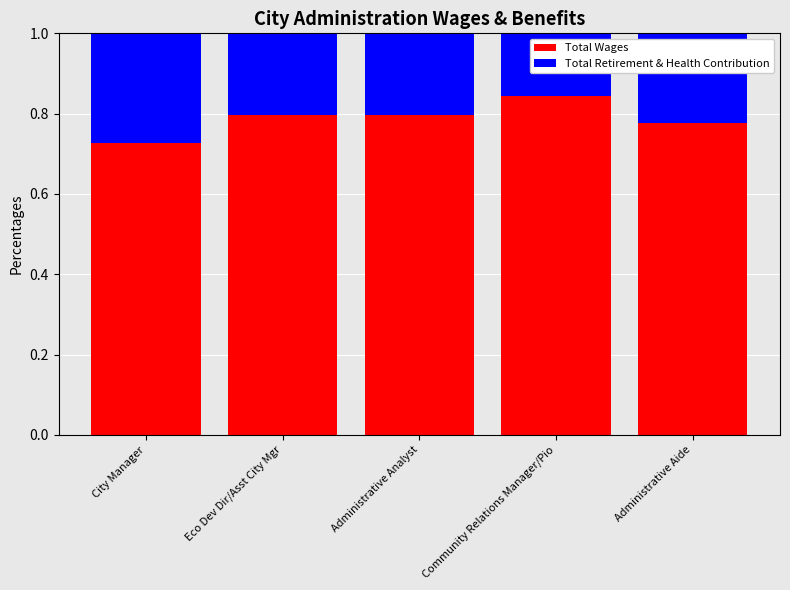

True or false: Total Wages has a value of 0.2 at Eco Dev Dir/Asst City Mgr.

False